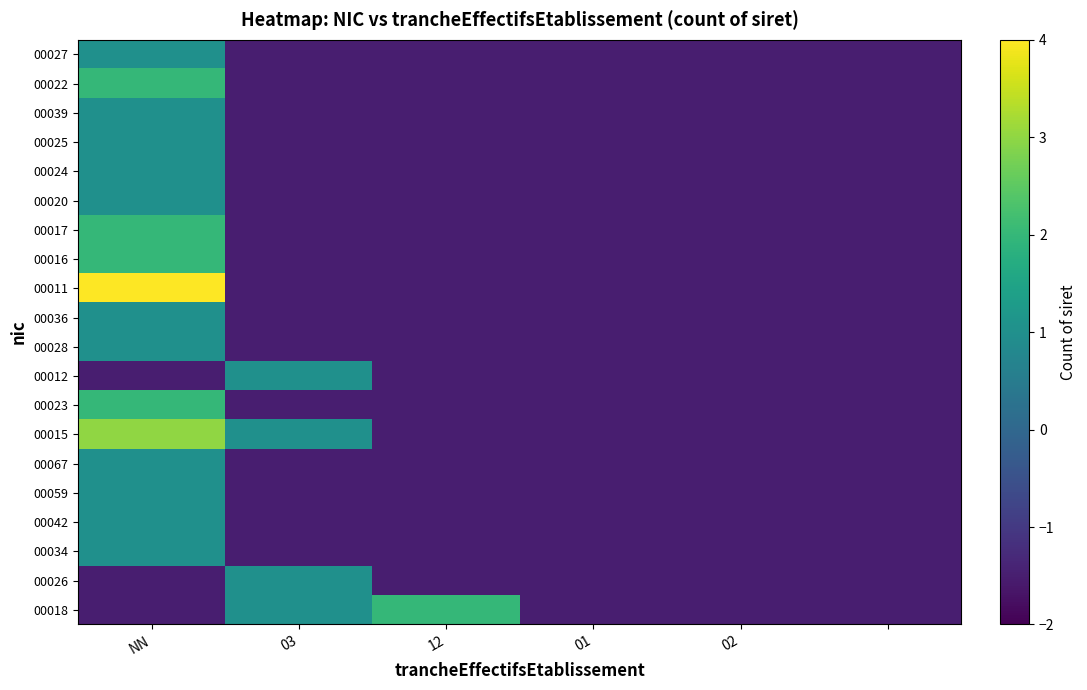

At which category is the sum across all series the highest?

NN